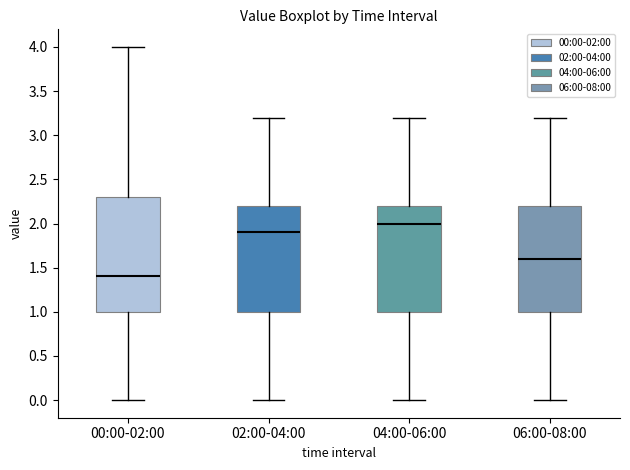

Which box has the highest median line?

04:00-06:00